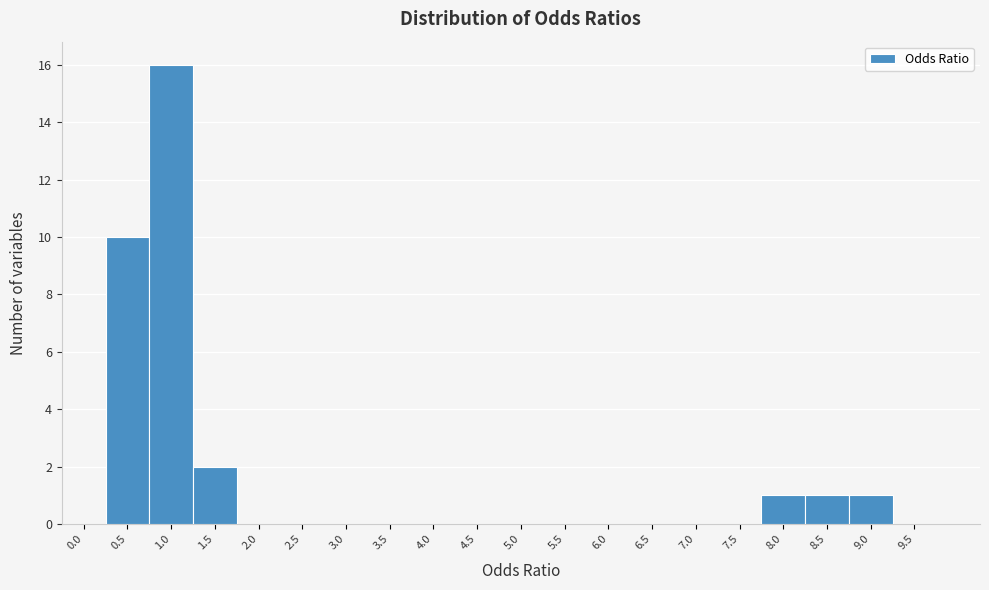

Reading right to left, what are all the values shown in this chart?

9.5=0	9.0=1	8.5=1	8.0=1	7.5=0	7.0=0	6.5=0	6.0=0	5.5=0	5.0=0	4.5=0	4.0=0	3.5=0	3.0=0	2.5=0	2.0=0	1.5=2	1.0=16	0.5=10	0.0=0